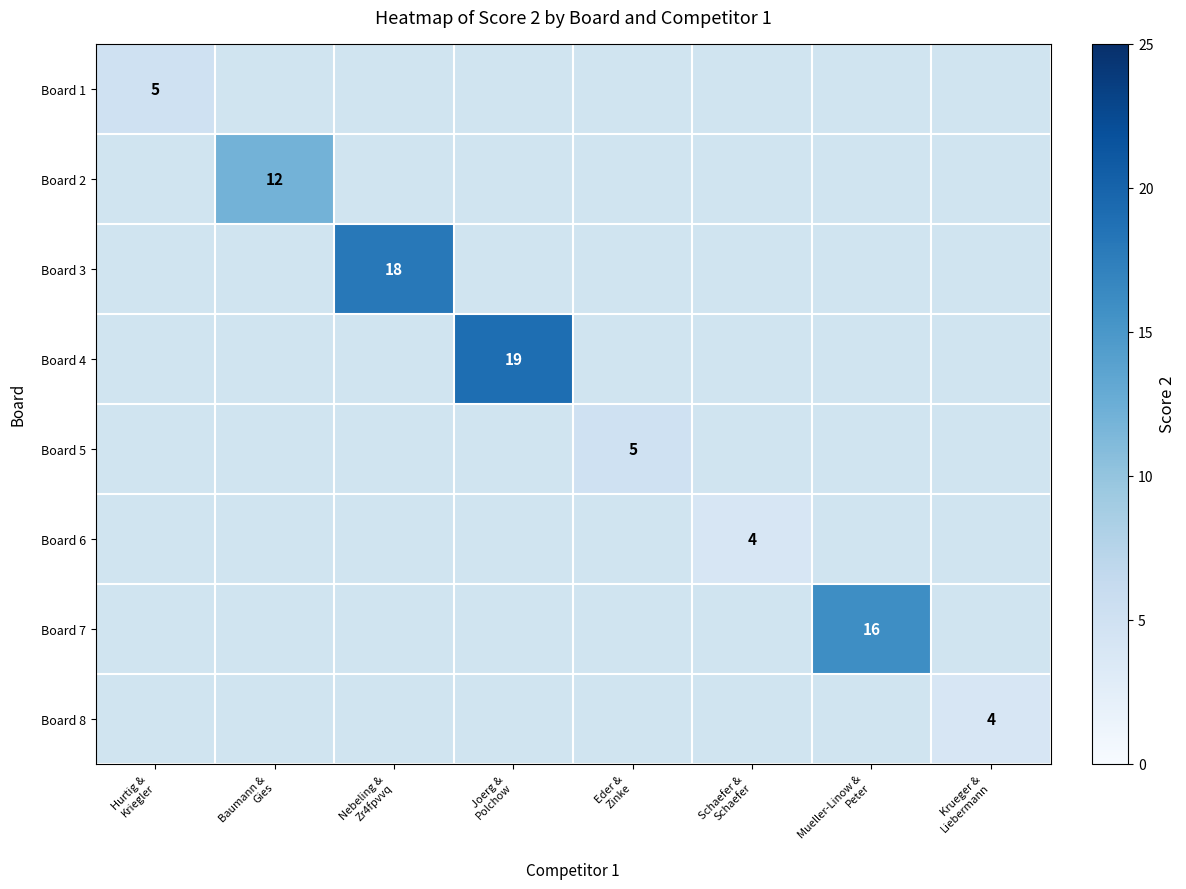

How many positive values does the Board 1 series have?

1